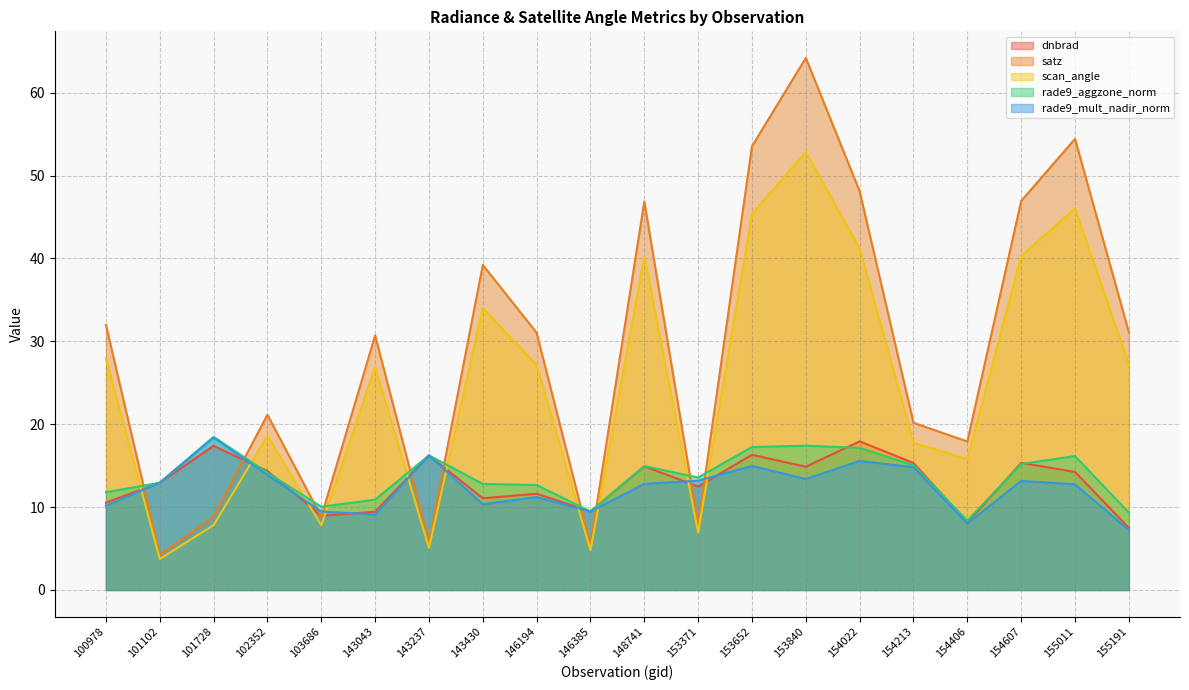

True or false: rade9_aggzone_norm has more than 2 interior local peaks.

True